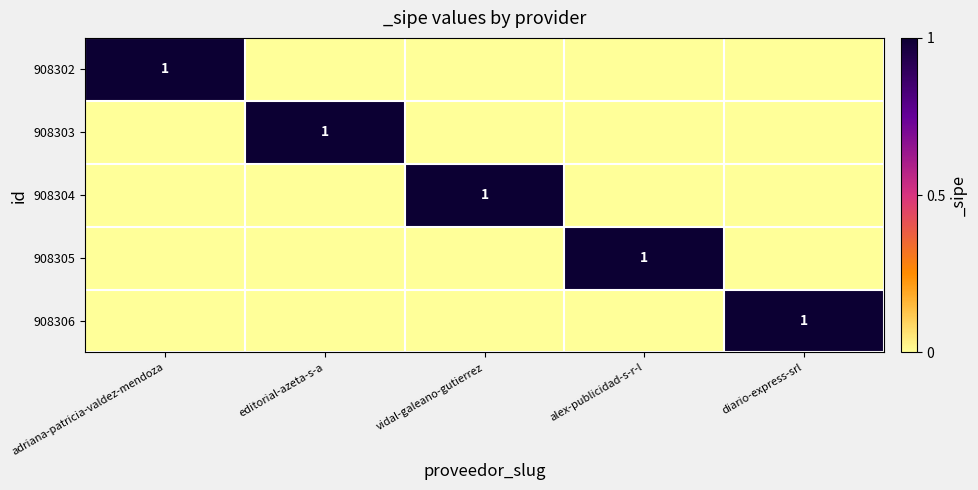

What is the sum of all 908304 values?

1